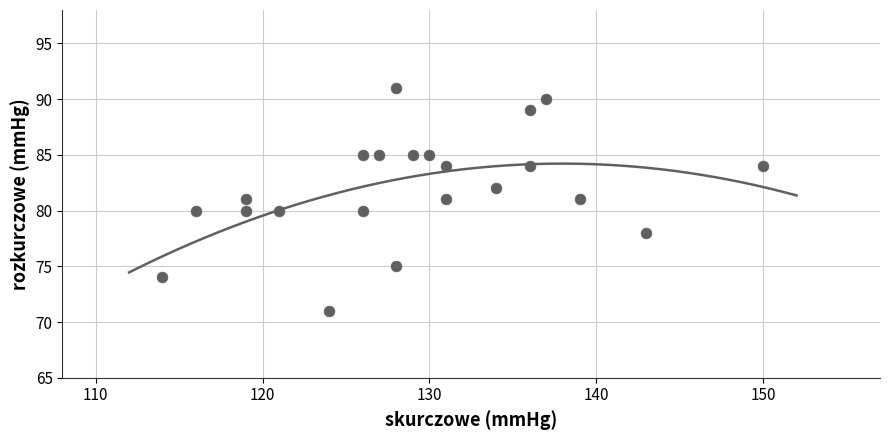

What is the range of Y values (max minus min)?

20